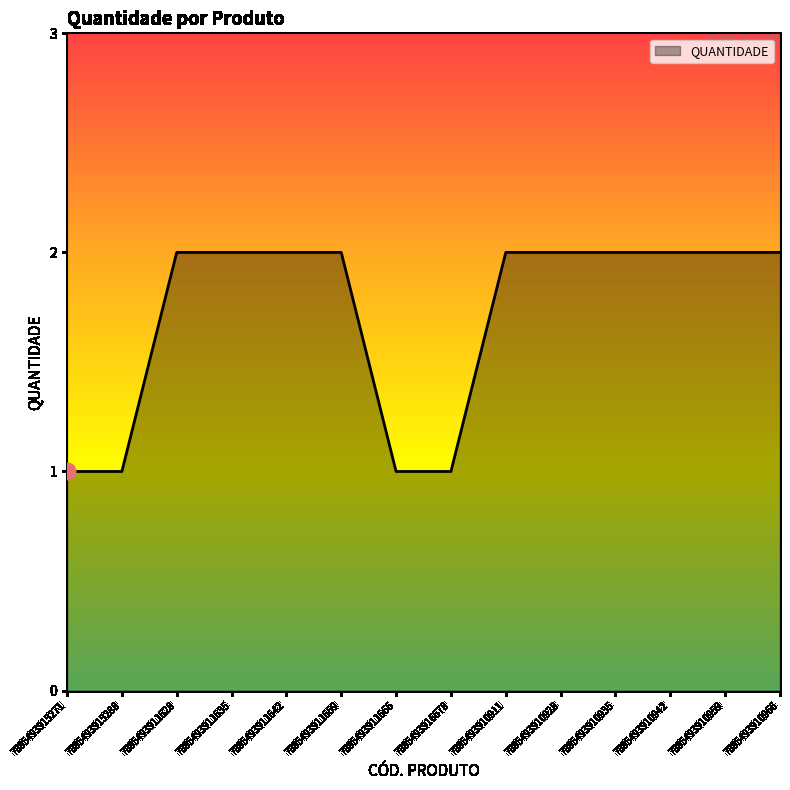

What position from the left is 7895493911628?

3